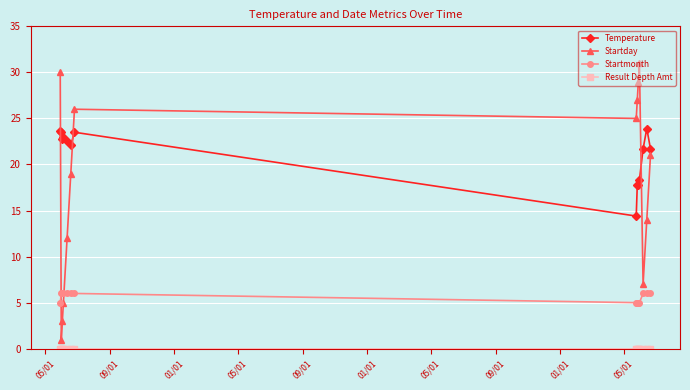

Which series has the largest total across all categories?

Temperature